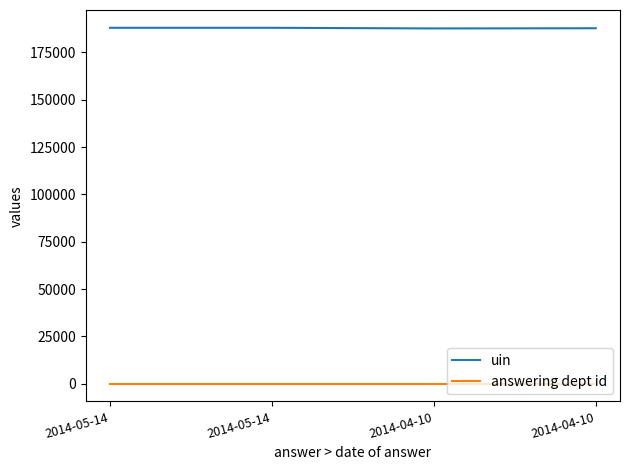

True or false: answering dept id has more than 2 points higher than both neighbors.

False